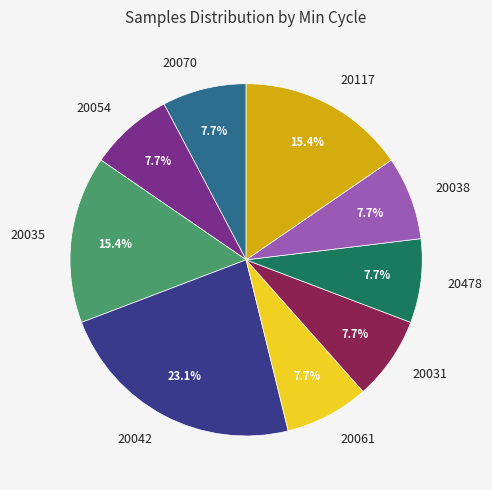

Is there a majority slice in this chart?

No